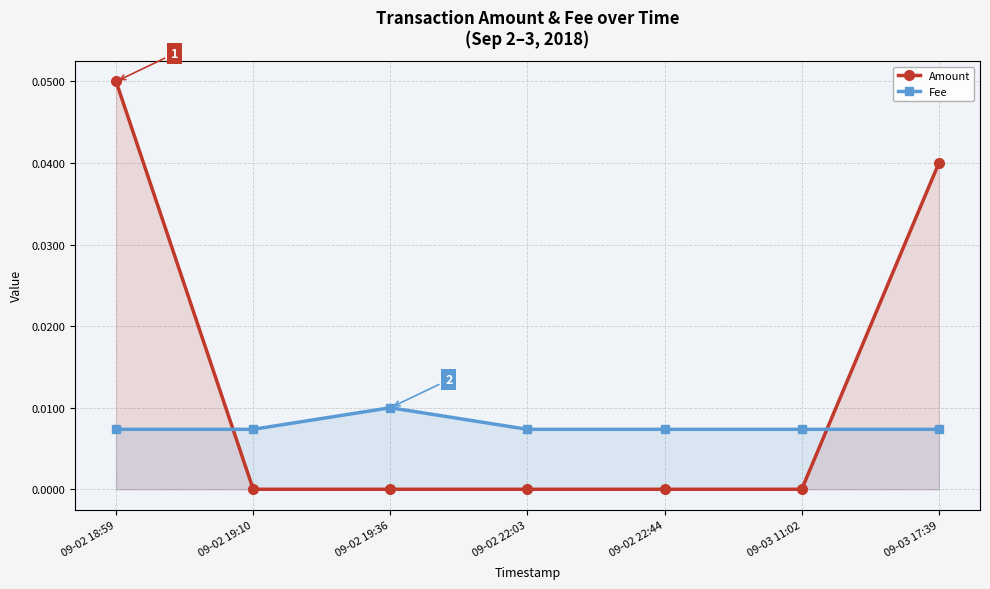

How many intersections are there between Fee and Amount?

2